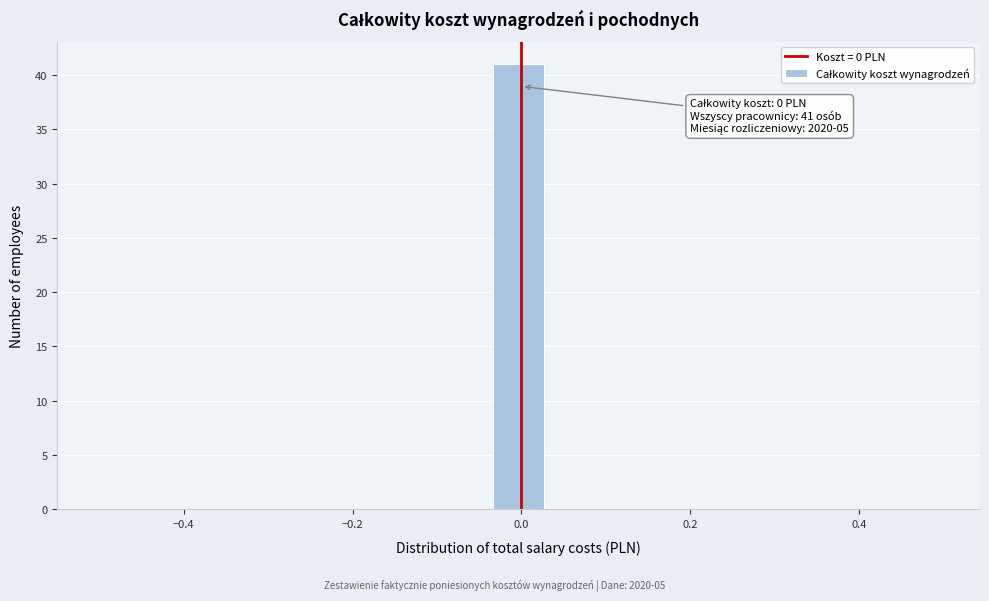

Around what value on the x-axis is the tallest bar? Give the approximate position of its centre, as read against the axis.

0.00